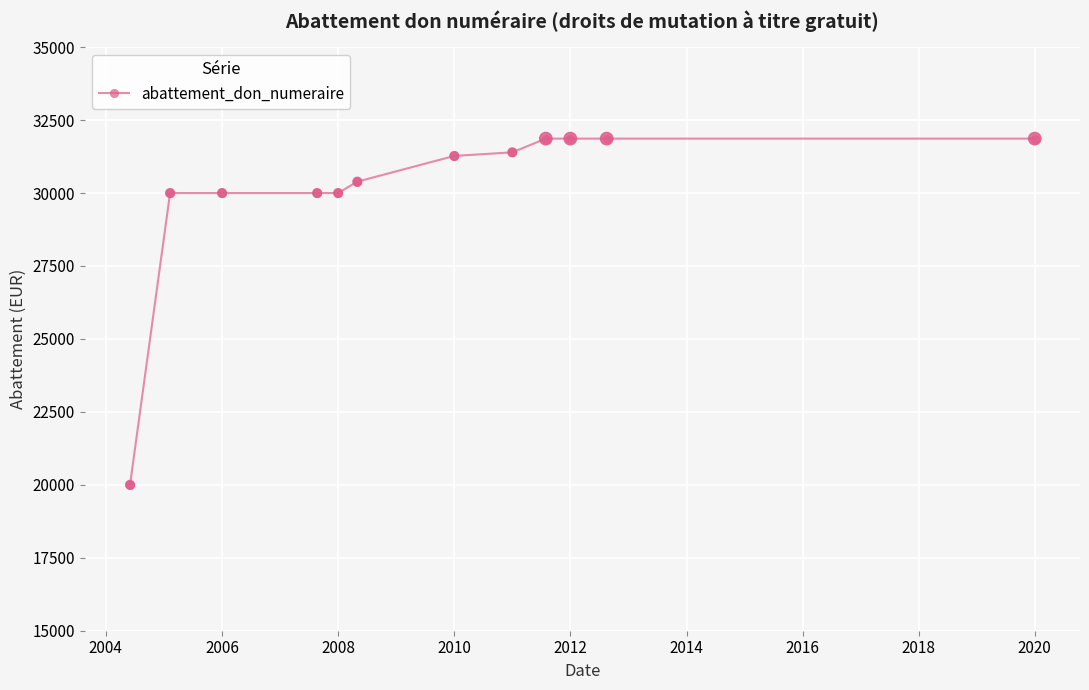

What is the minimum value shown in the chart?

20000